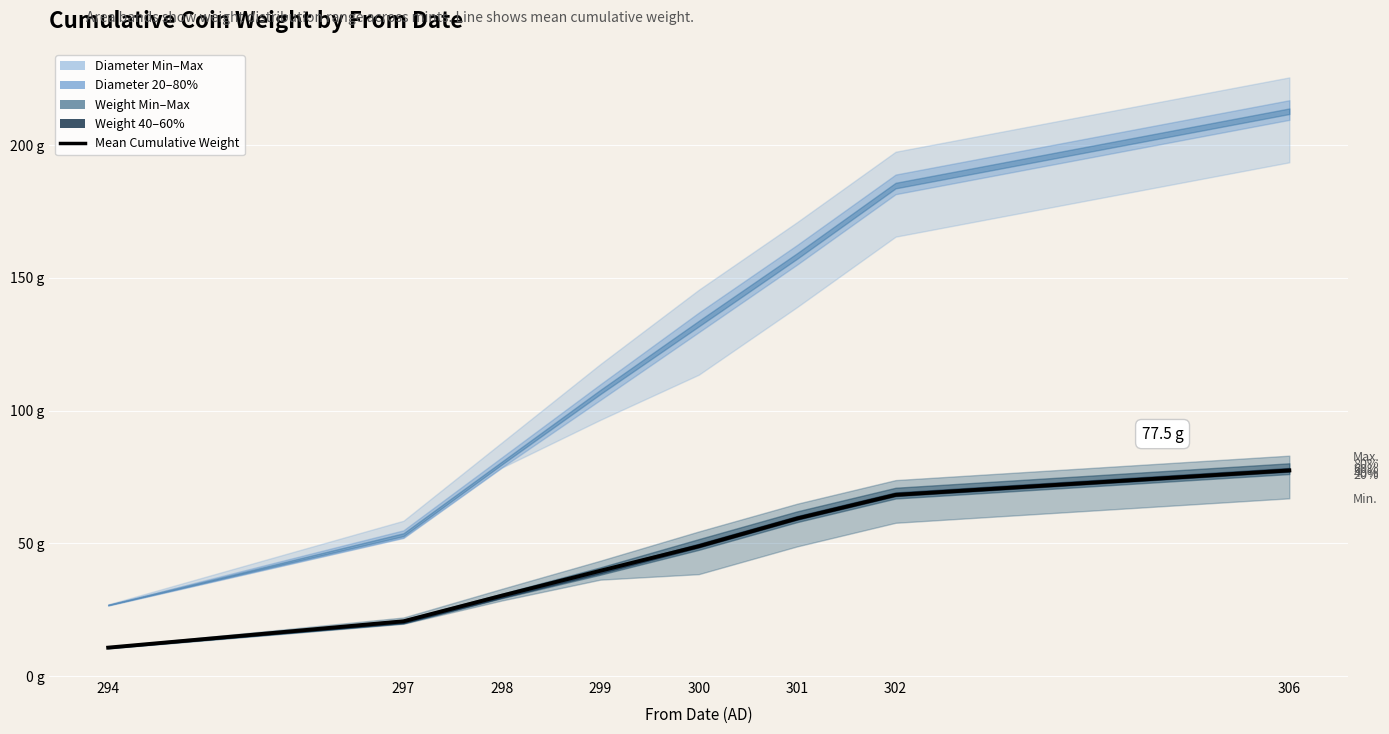

Approximately how many times larger is the value at 302 compared to 300?

1.4